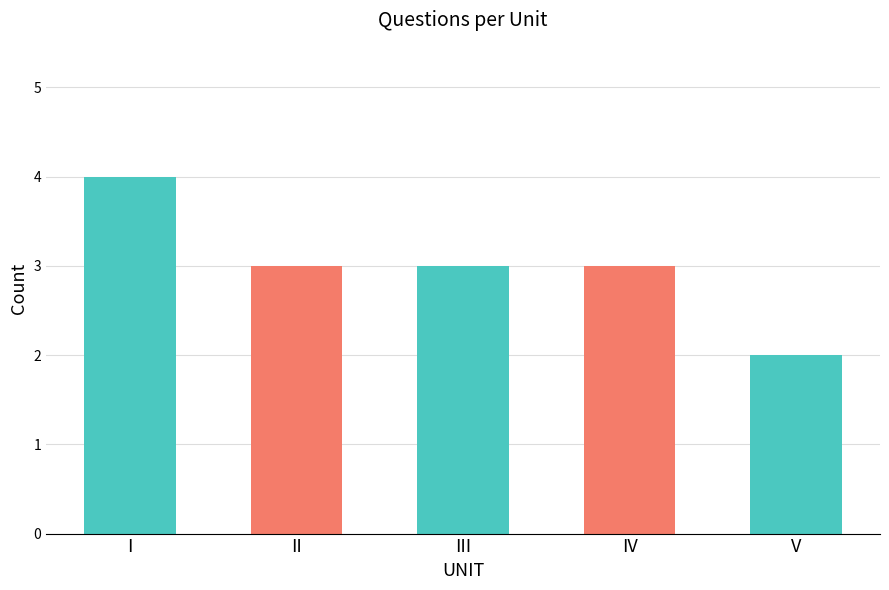

Which label corresponds to the largest value in the chart?

I